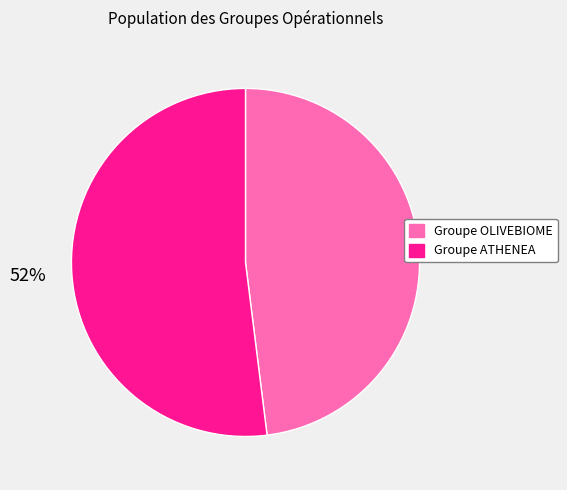

To the nearest percent, what portion does Groupe OLIVEBIOME represent?

48%